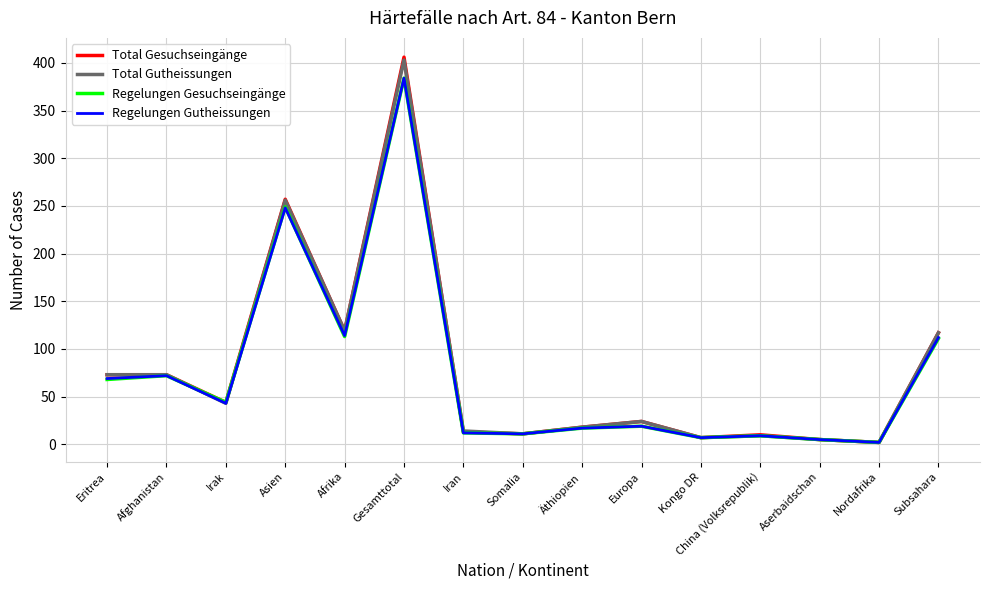

Is it true that Regelungen Gesuchseingänge equals 5 at Aserbaidschan?

True